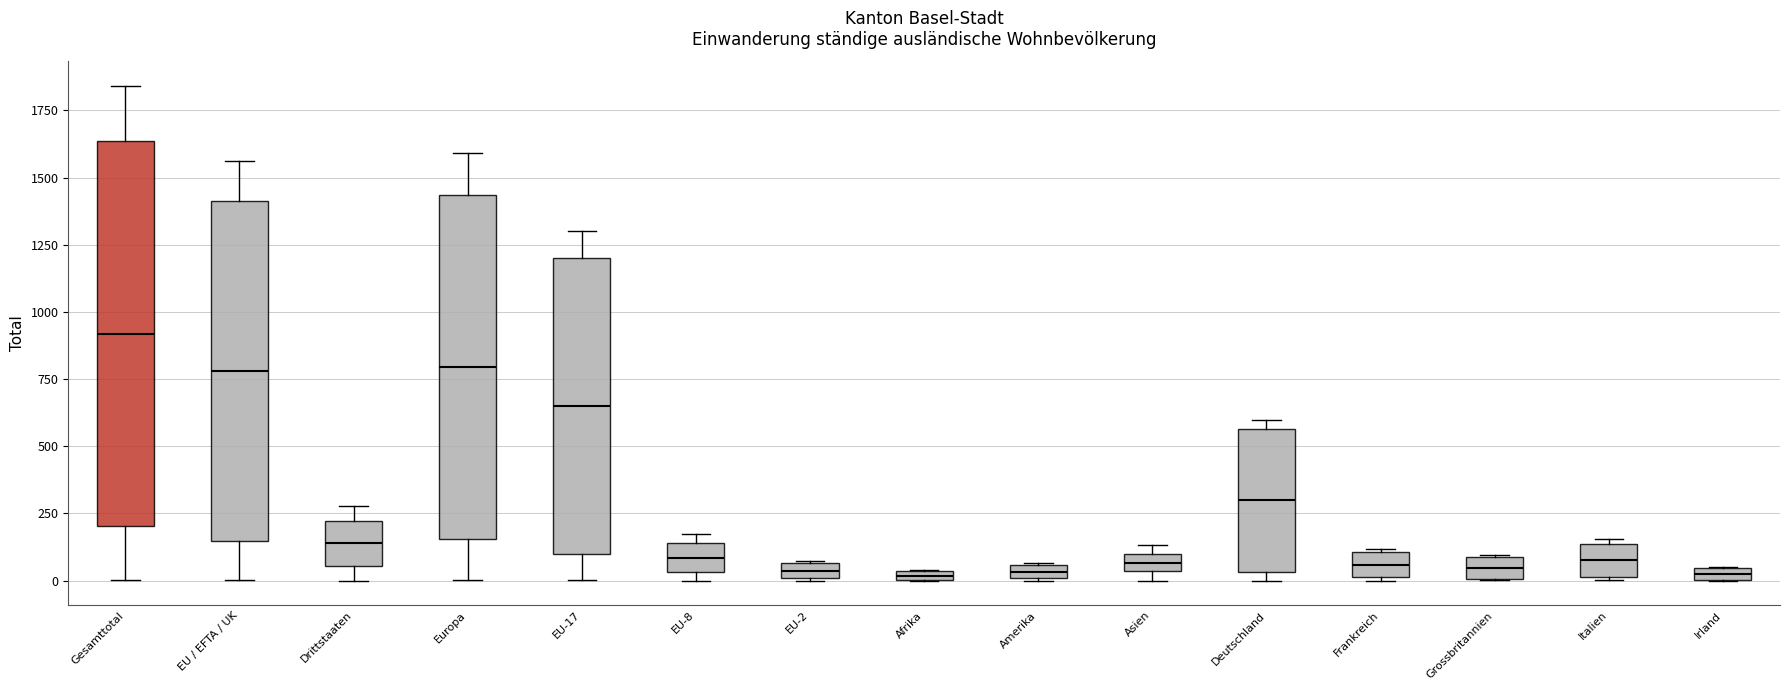

Which box is the tallest, from its lower edge to its upper edge?

Gesamttotal